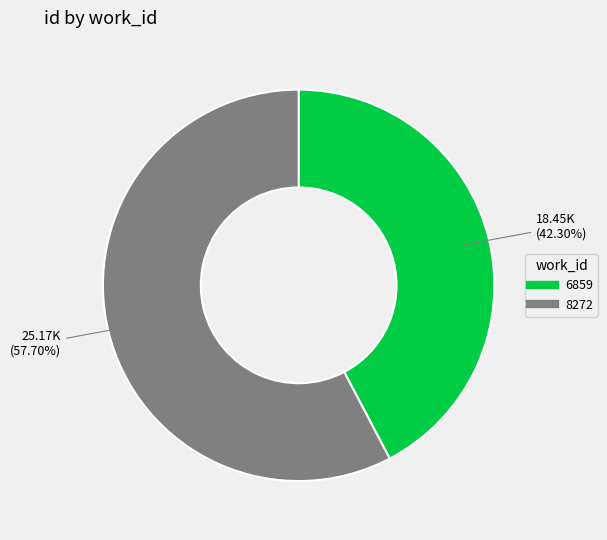

Does 8272 represent more than half of the total?

Yes